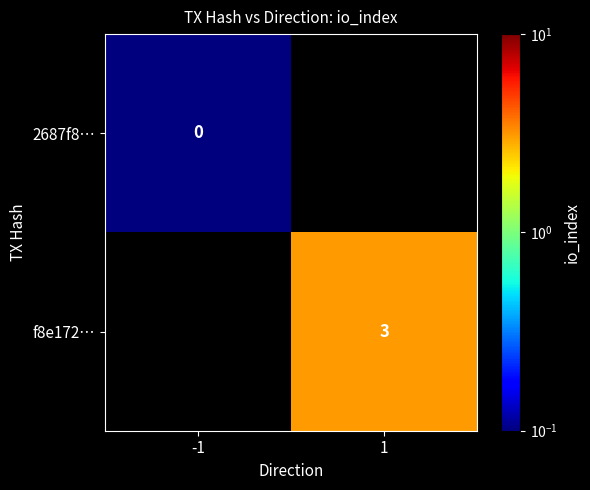

The value of f8e172… at 1 is 0.7. True or false?

False